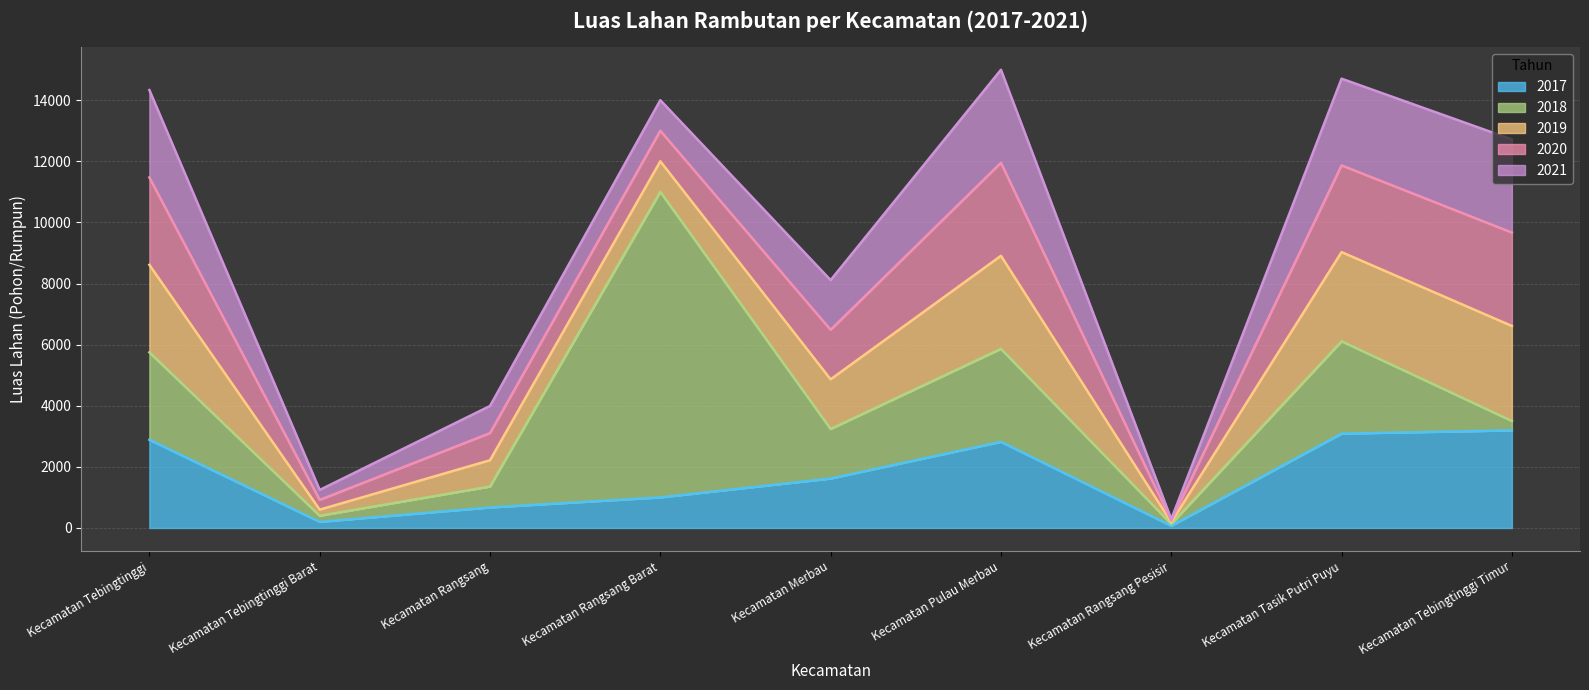

True or false: 2019 and 2021 intersect in this chart.

True